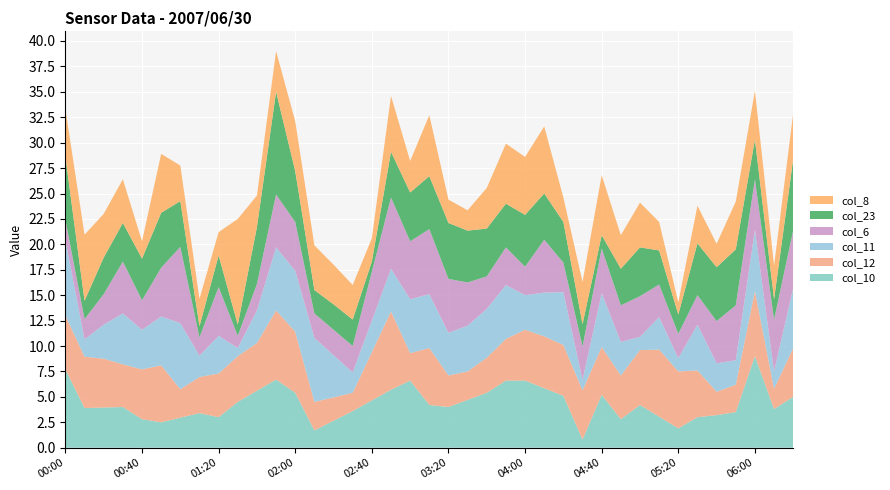

What is the maximum value for col_10?

9.0